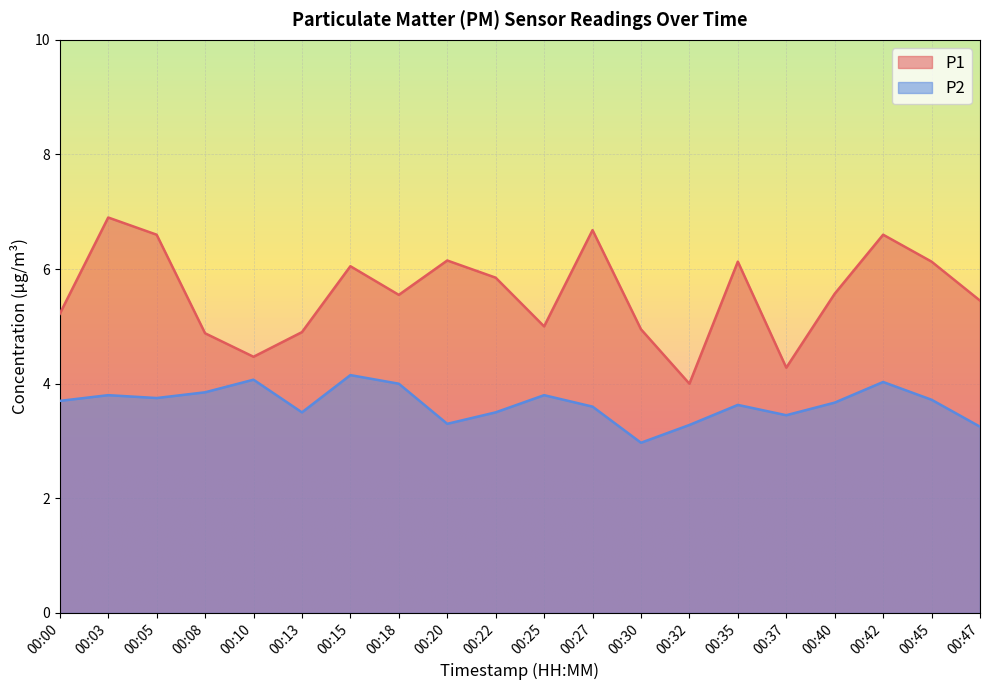

Reading left to right, transcribe all the data shown in this chart.

P1: 00:00=5.2	00:03=6.9	00:05=6.6	00:08=4.9	00:10=4.5	00:13=4.9	00:15=6.0	00:18=5.5	00:20=6.2	00:22=5.8	00:25=5.0	00:27=6.7	00:30=5.0	00:32=4.0	00:35=6.1	00:37=4.3	00:40=5.6	00:42=6.6	00:45=6.1	00:47=5.5
P2: 00:00=3.7	00:03=3.8	00:05=3.8	00:08=3.9	00:10=4.1	00:13=3.5	00:15=4.2	00:18=4.0	00:20=3.3	00:22=3.5	00:25=3.8	00:27=3.6	00:30=3.0	00:32=3.3	00:35=3.6	00:37=3.5	00:40=3.7	00:42=4.0	00:45=3.7	00:47=3.2